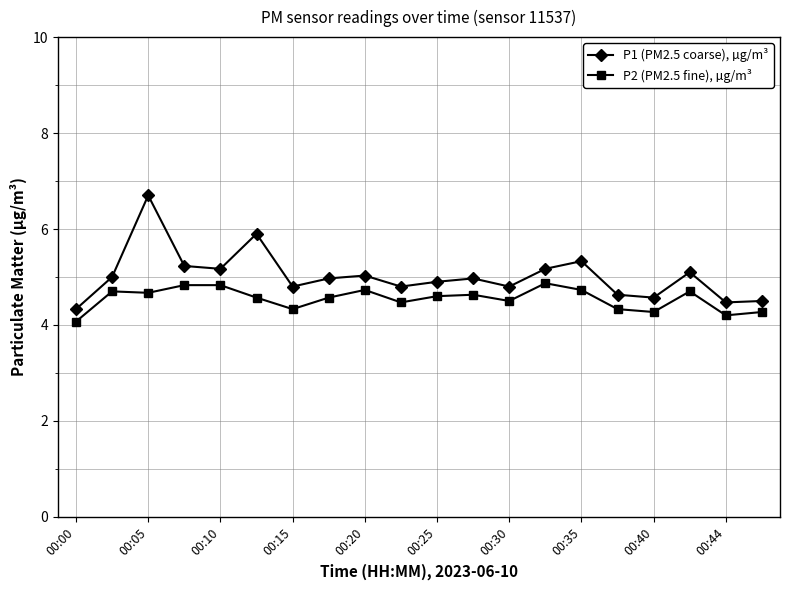

Is this an area chart (filled region under the line)?

No